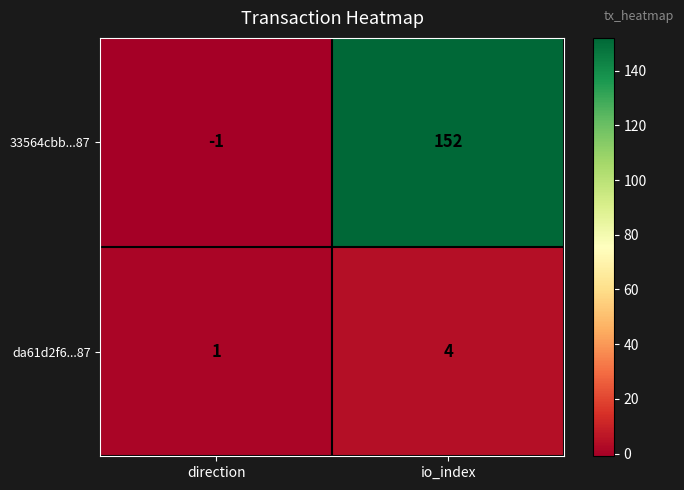

Which series has the largest total across all categories?

33564cbb...87